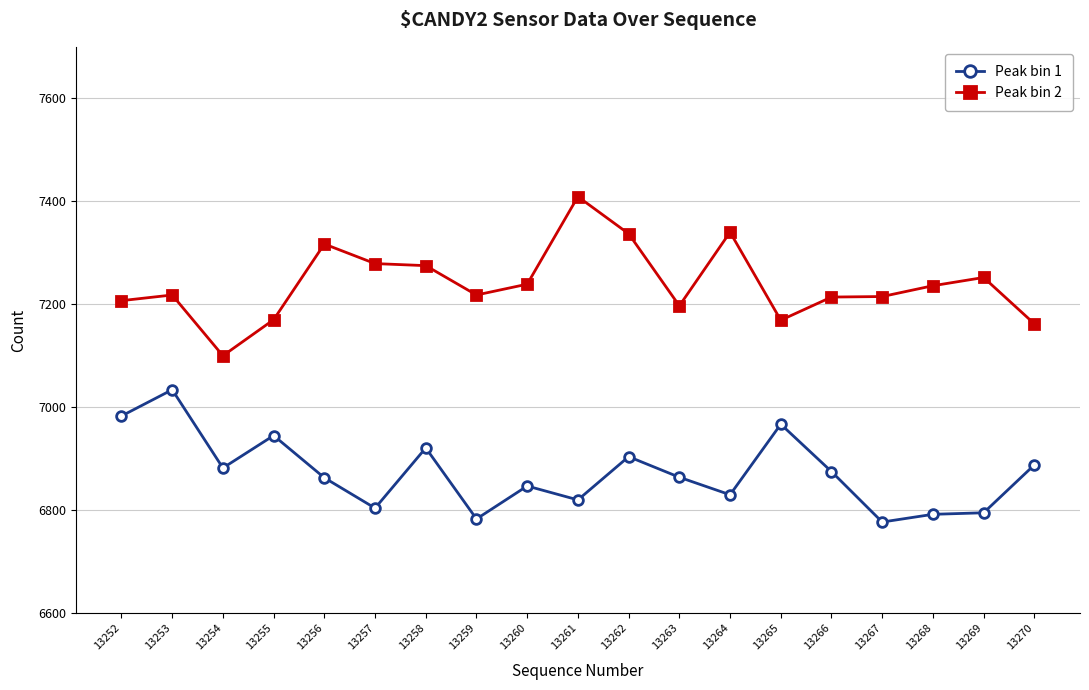

At 13270, list the series in order from smallest to largest.

Peak bin 1, Peak bin 2